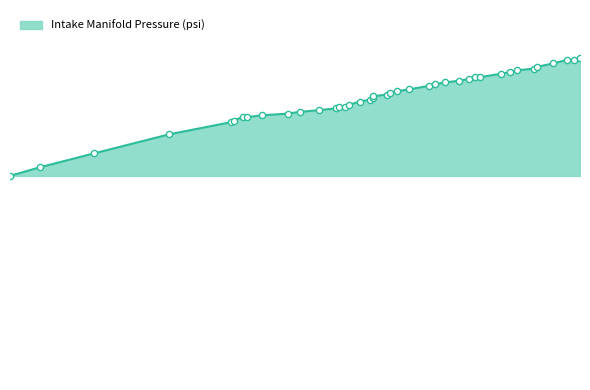

Which has a higher value, 687 or 575?

687